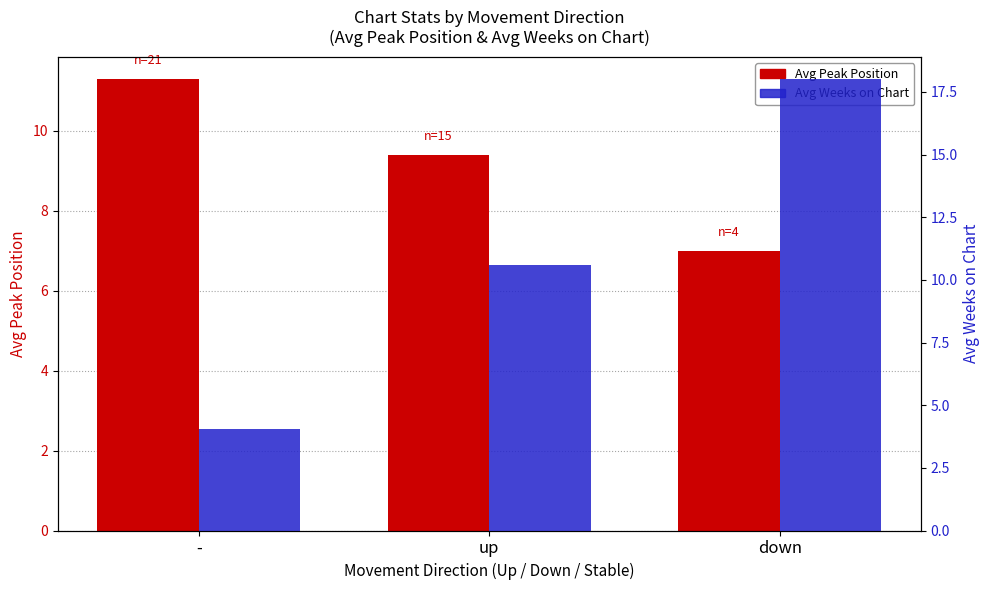

Reading left to right, what are all the values shown in this chart?

Avg Peak Position: 11.3	9.4	7.0
Avg Weeks on Chart: 4.0	10.6	18.0